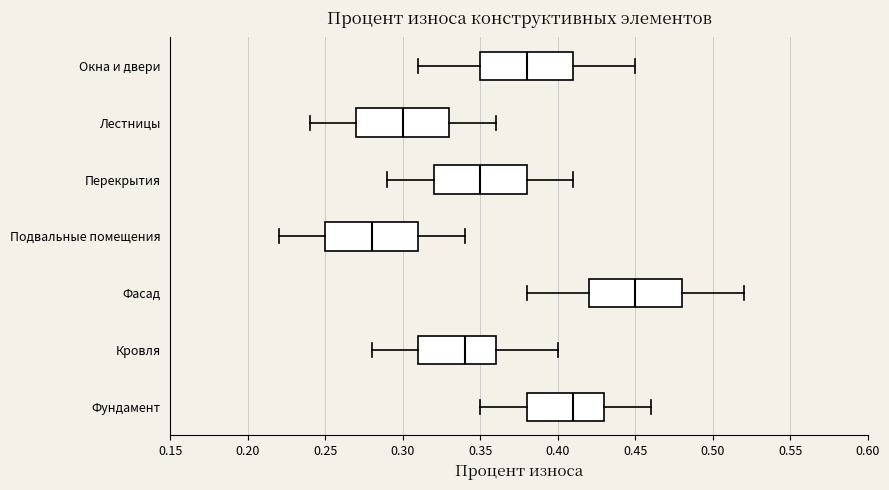

Where does the left whisker of the box for Перекрытия end on the x-axis? The values are not printed on the chart, so give them approximately, as read against the axis.

0.29